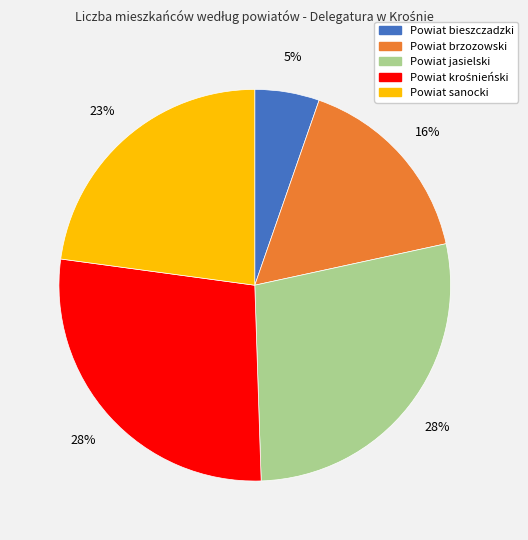

Do Powiat brzozowski and Powiat jasielski together represent more than half of the pie?

No